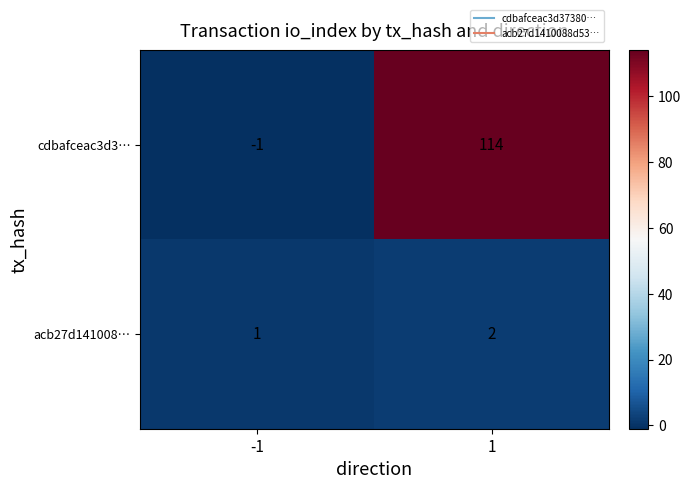

Reading left to right, transcribe all the data shown in this chart.

cdbafceac3d3…: -1	114
acb27d141008…: 1	2